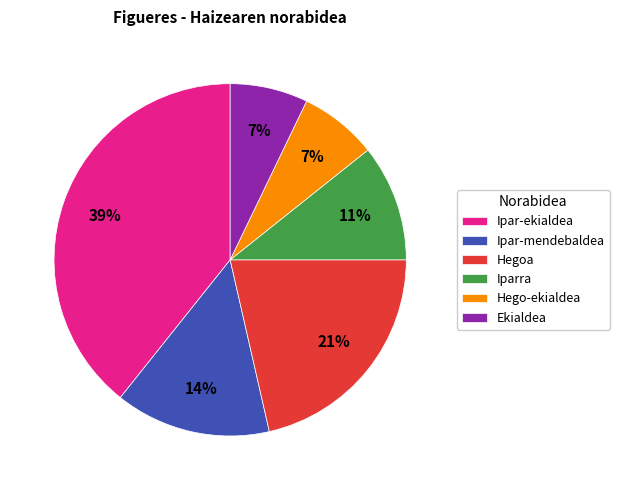

How many slices are in this pie chart?

6